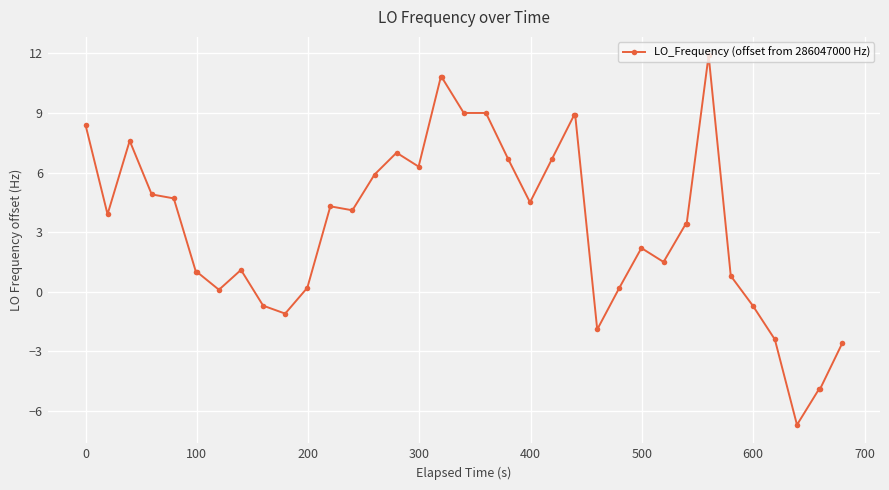

What is the difference between the maximum and minimum values?

18.6